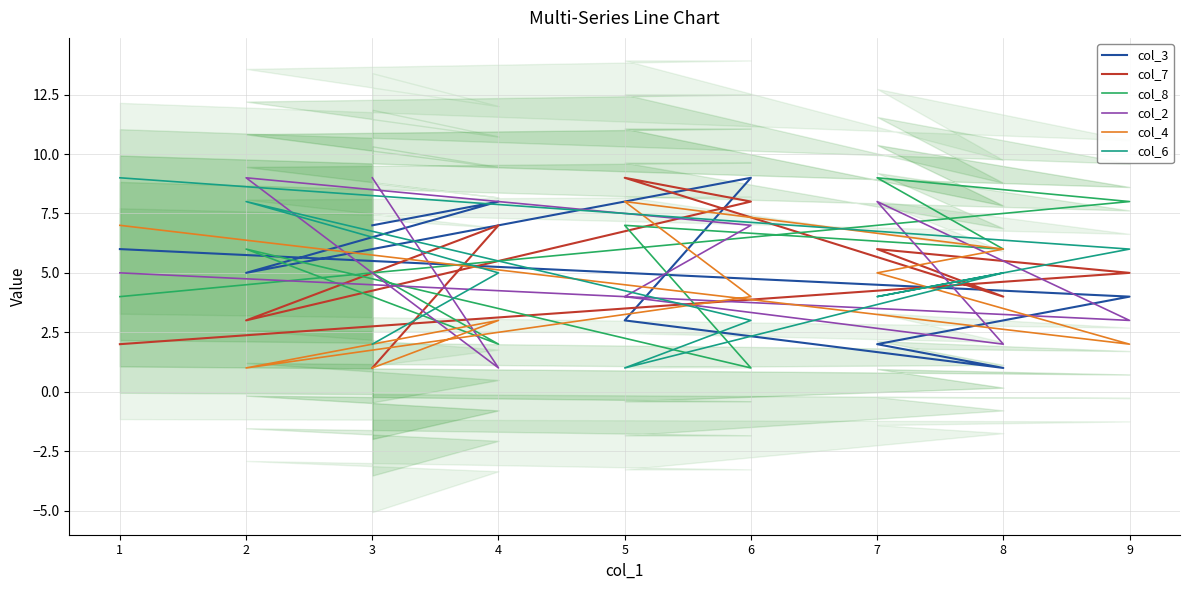

Where do col_8 and col_4 first cross each other?

3 and 4